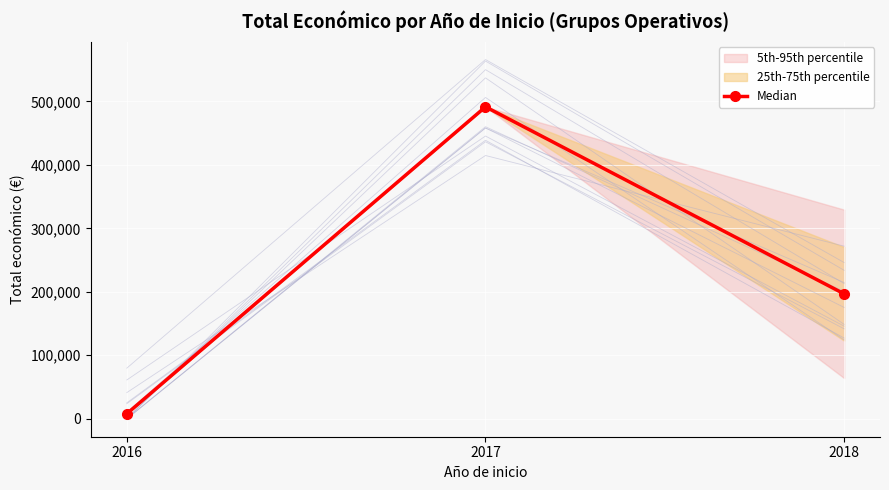

The chart shows a value of 11801.9 at 2016. True or false?

False